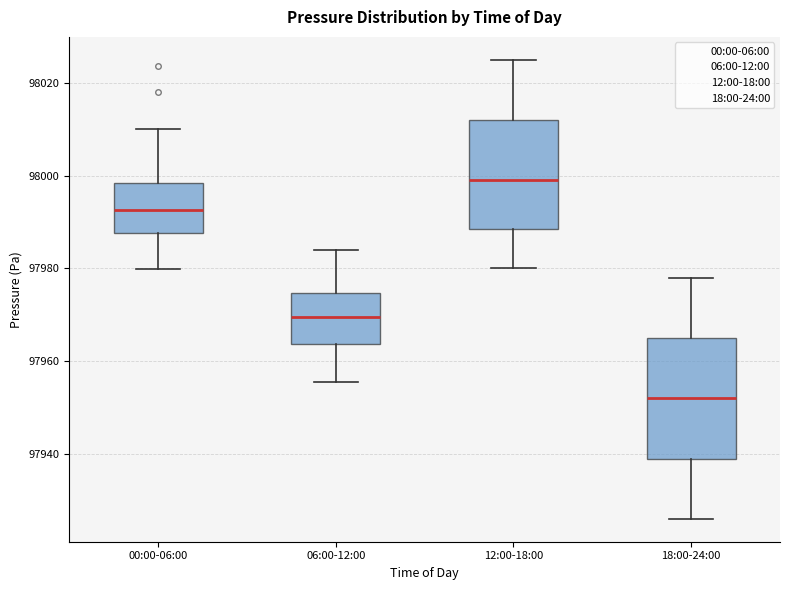

Which box has the lowest median line?

18:00-24:00